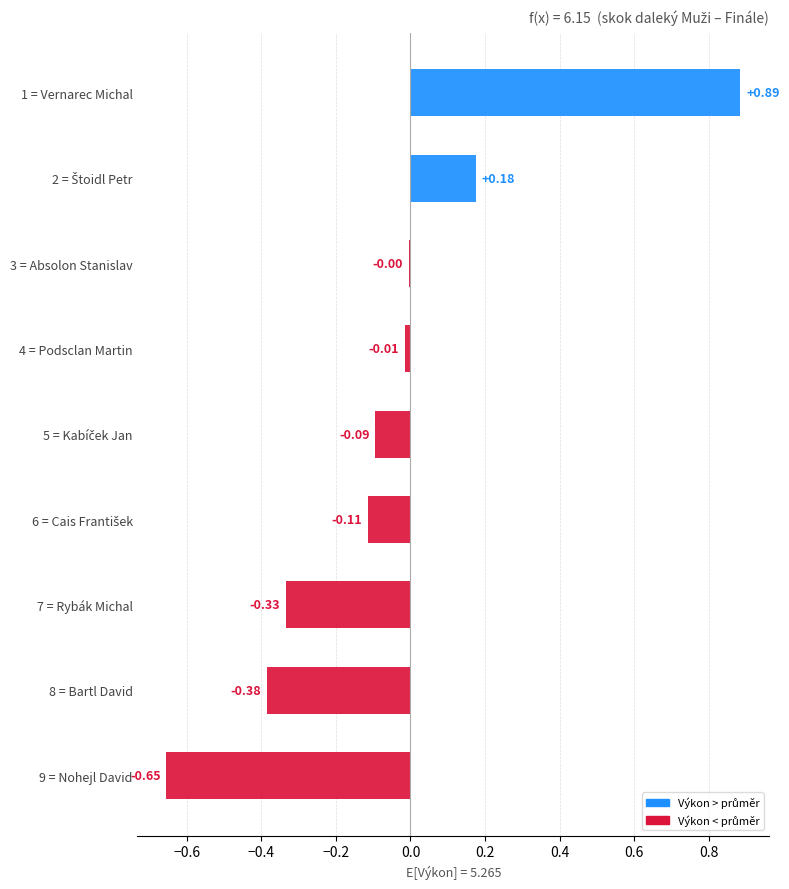

Are the bars grouped side by side (vs. stacked)?

No